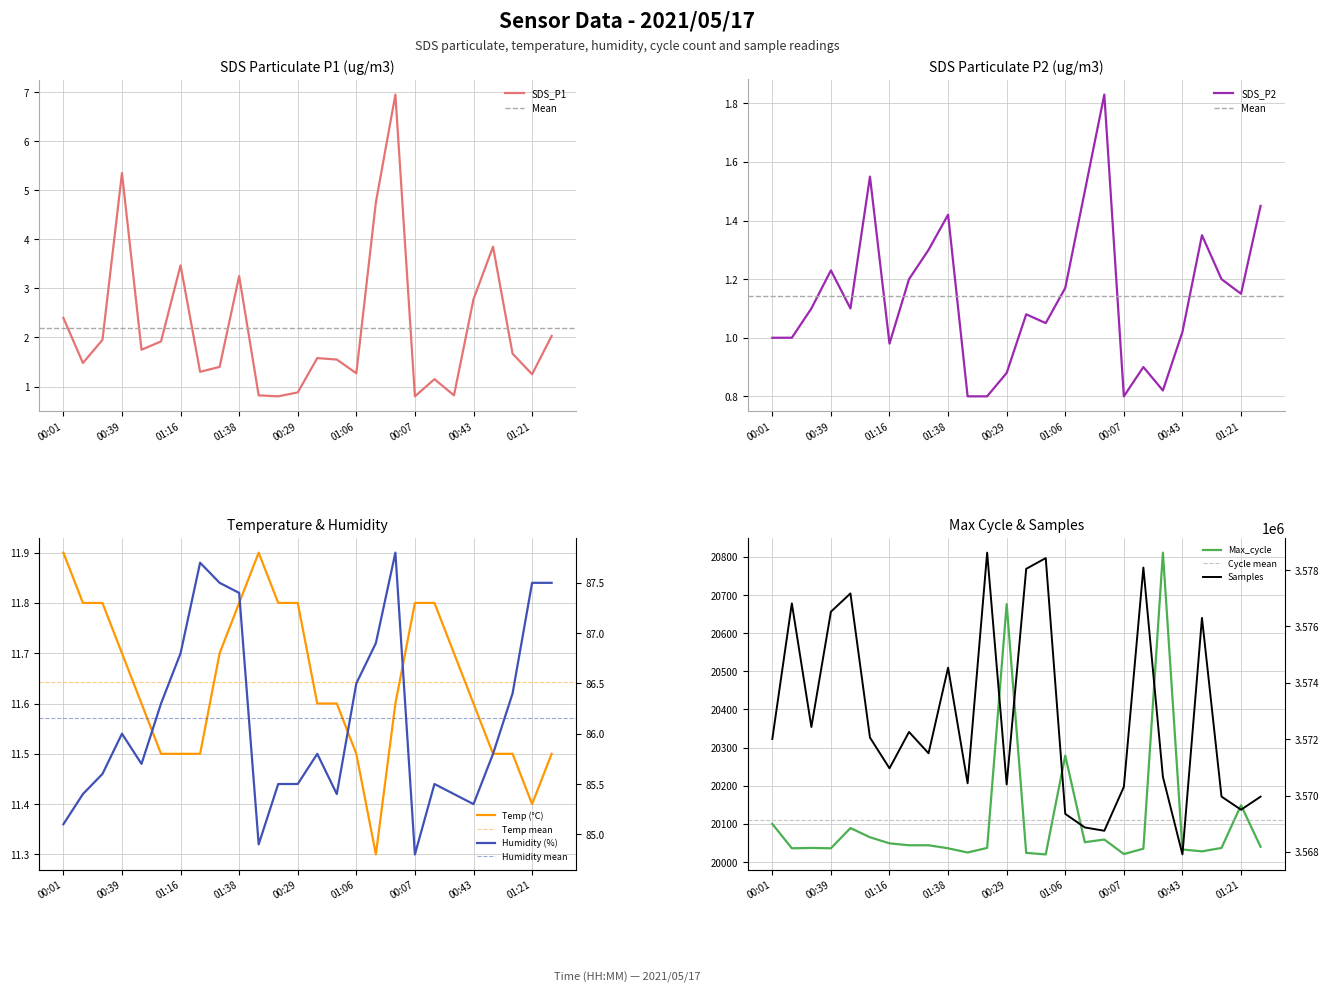

True or false: Max_cycle and SDS_P1 cross at least once.

False